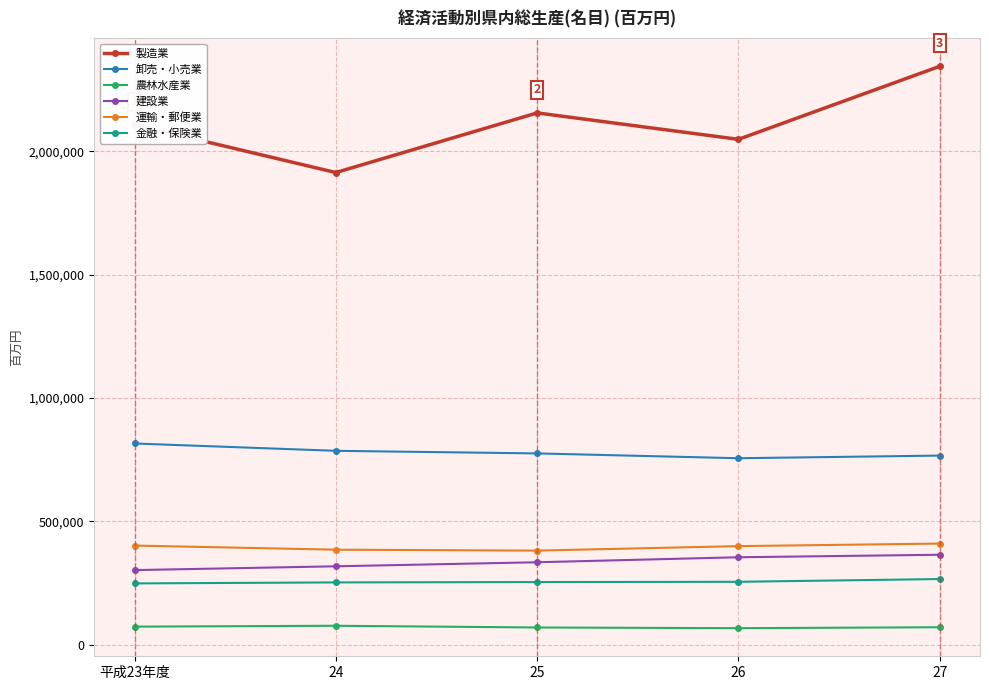

At which category is the sum across all series the highest?

27